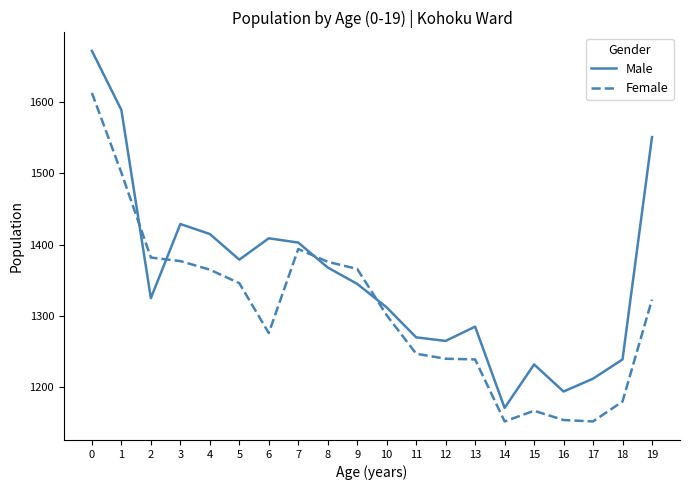

Between which two adjacent categories do Female and Male first intersect?

1 and 2